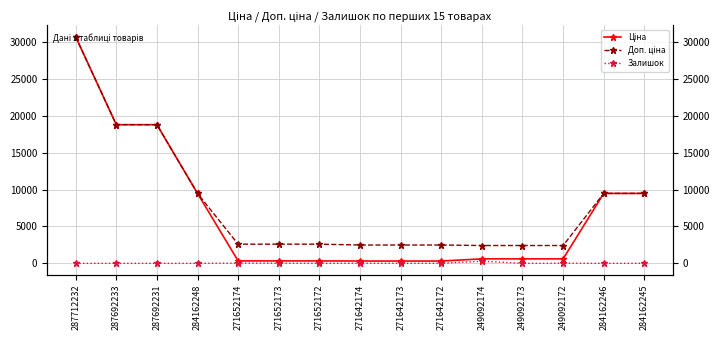

At which label does Ціна reach its peak?

287712232